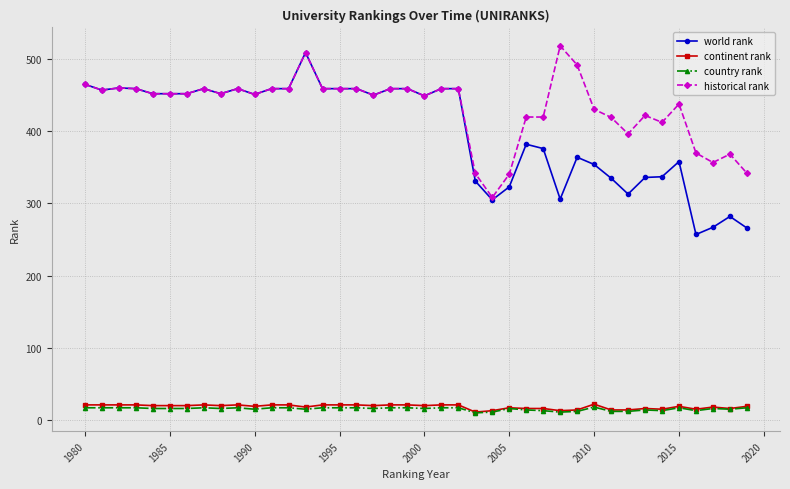

True or false: continent rank and world rank cross at least once.

False